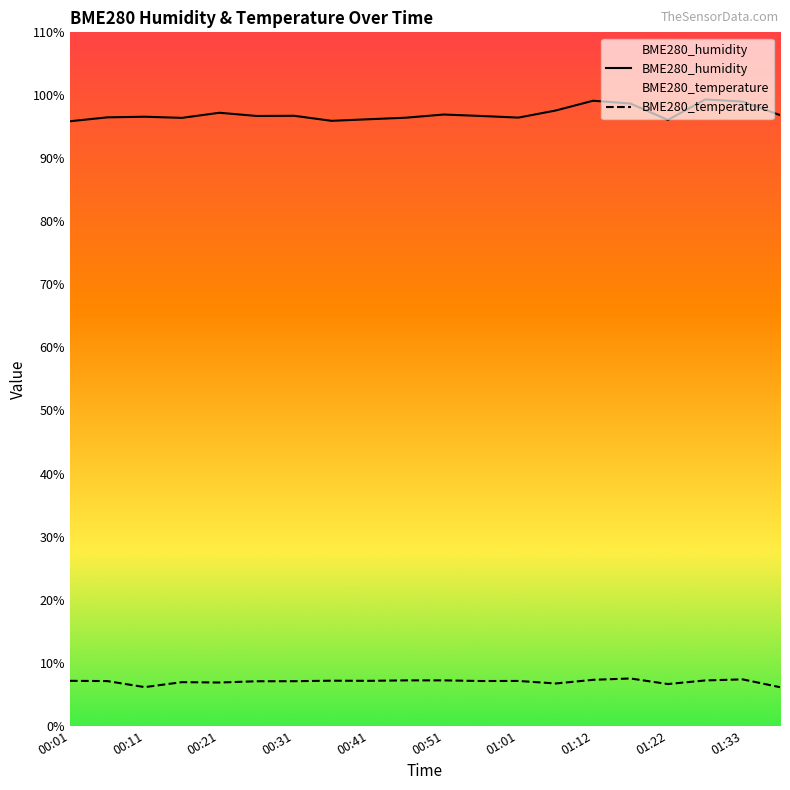

At how many categories does at least one series exceed 76?

20